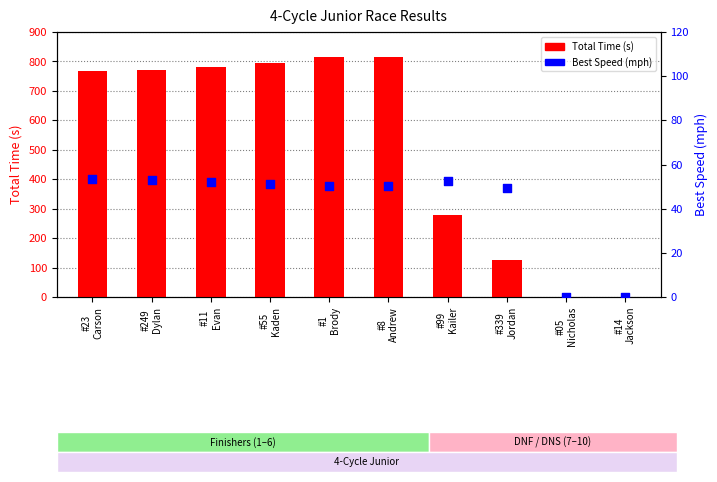

Which series has the largest total across all categories?

Total Time (s)